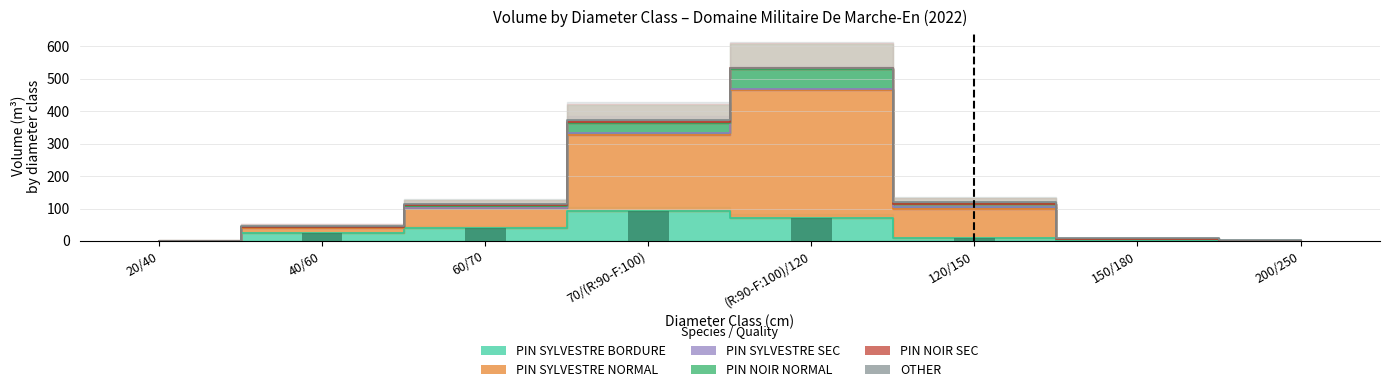

Which category has the lowest value in the PIN SYLVESTRE BORDURE series?

150/180